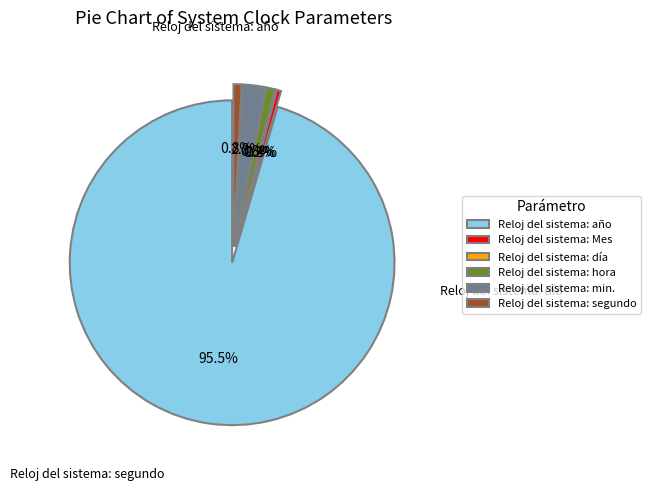

Is the sum of Reloj del sistema: Mes and Reloj del sistema: día greater than half?

No